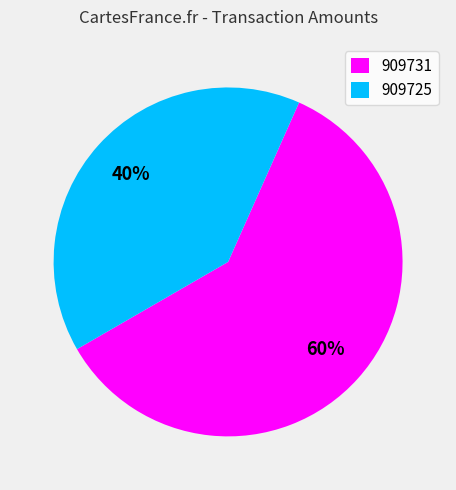

Is there a majority slice in this chart?

Yes